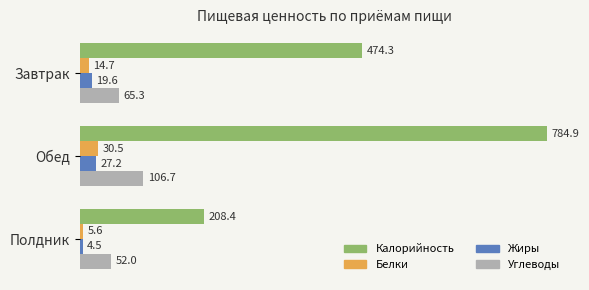

How many values in the Калорийность series are below 474?

1